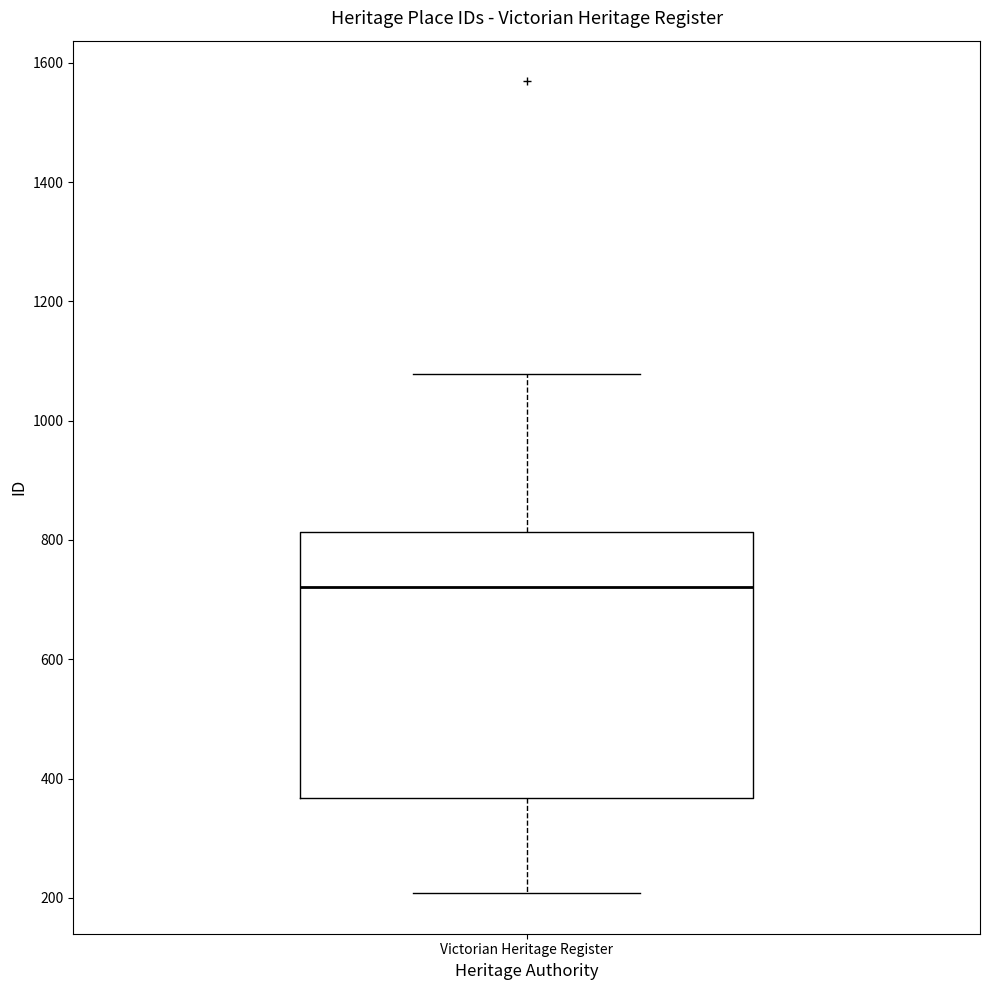

Where does the median line of the box for Victorian Heritage Register sit on the y-axis? The values are not printed on the chart, so give them approximately, as read against the axis.

720